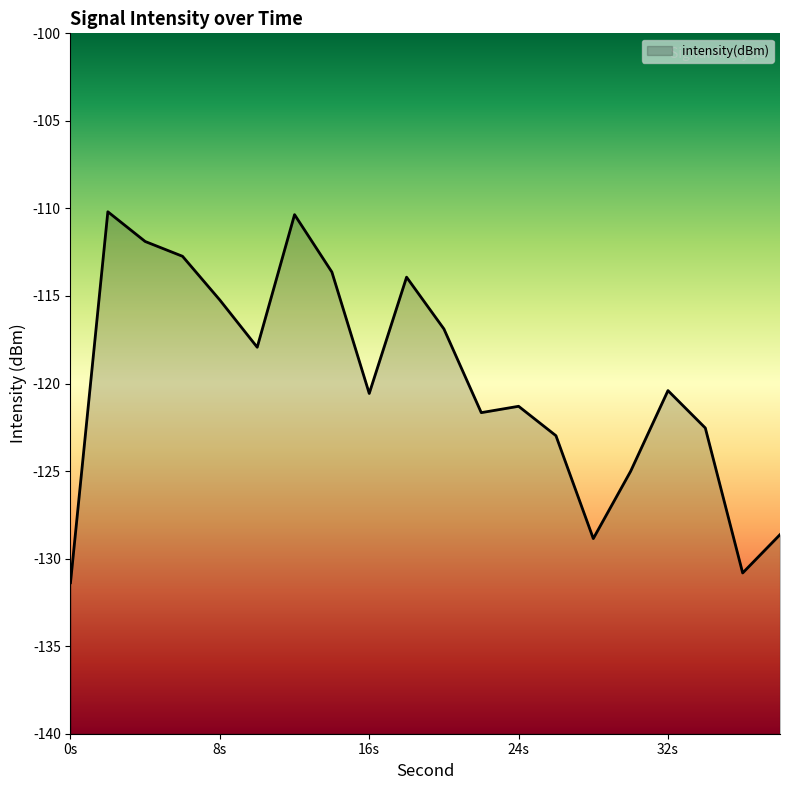

The chart shows a value of -128.9 at 28. True or false?

True